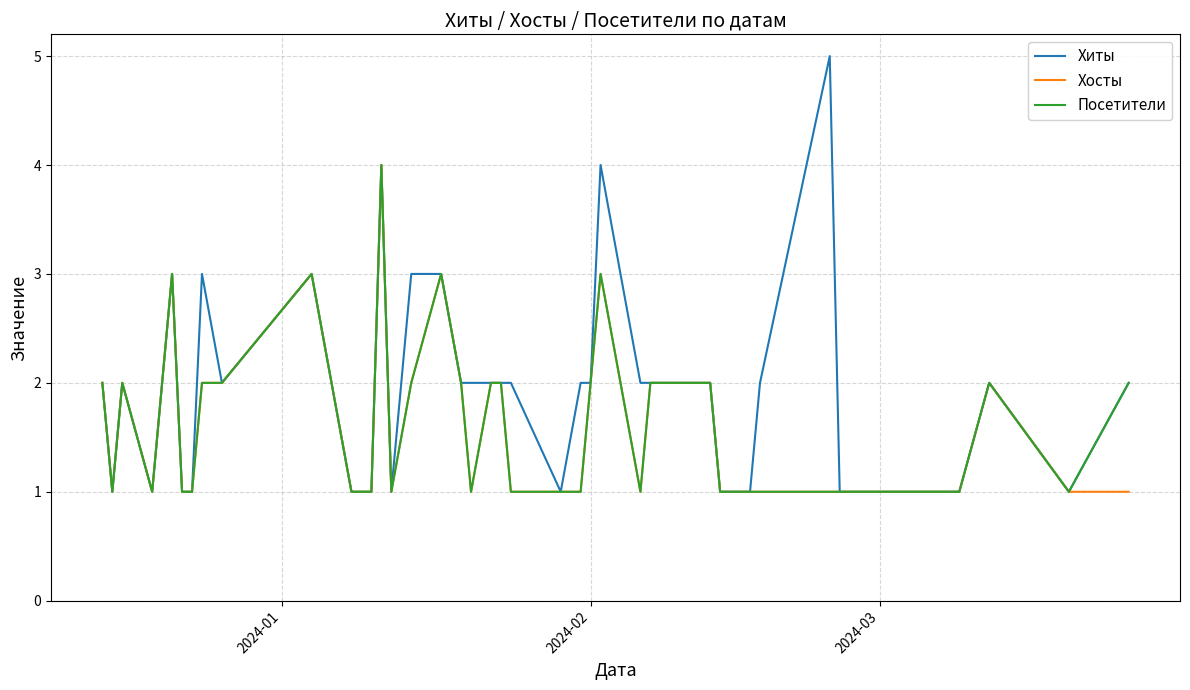

What is the sum of all Посетители values?

64